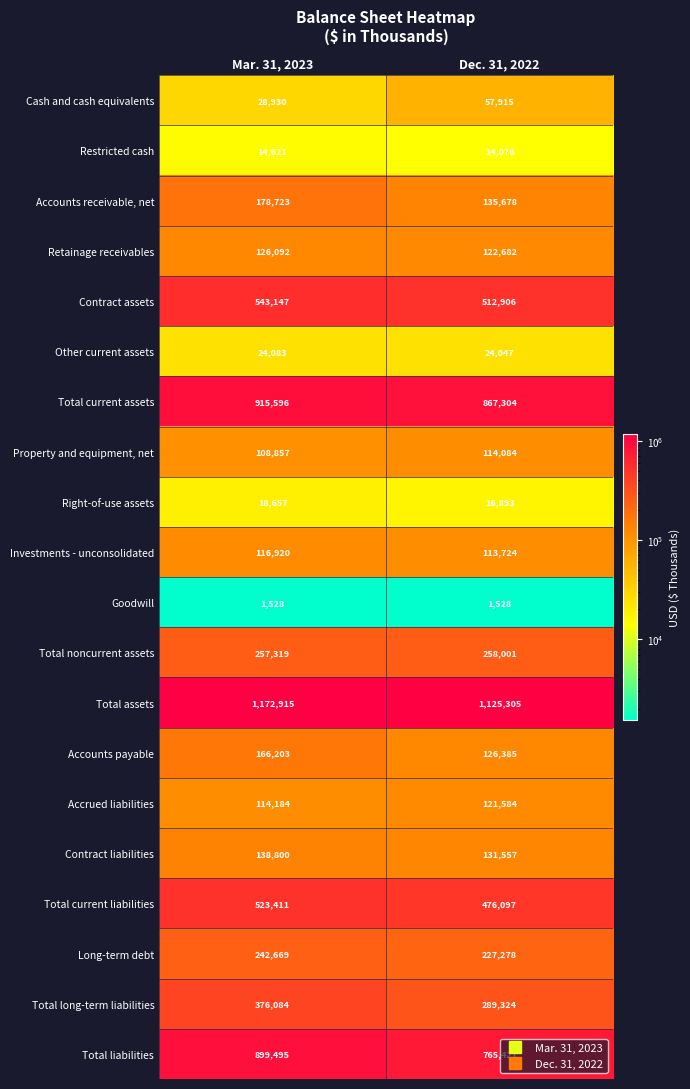

What is the sum of all Contract assets values?

1056053